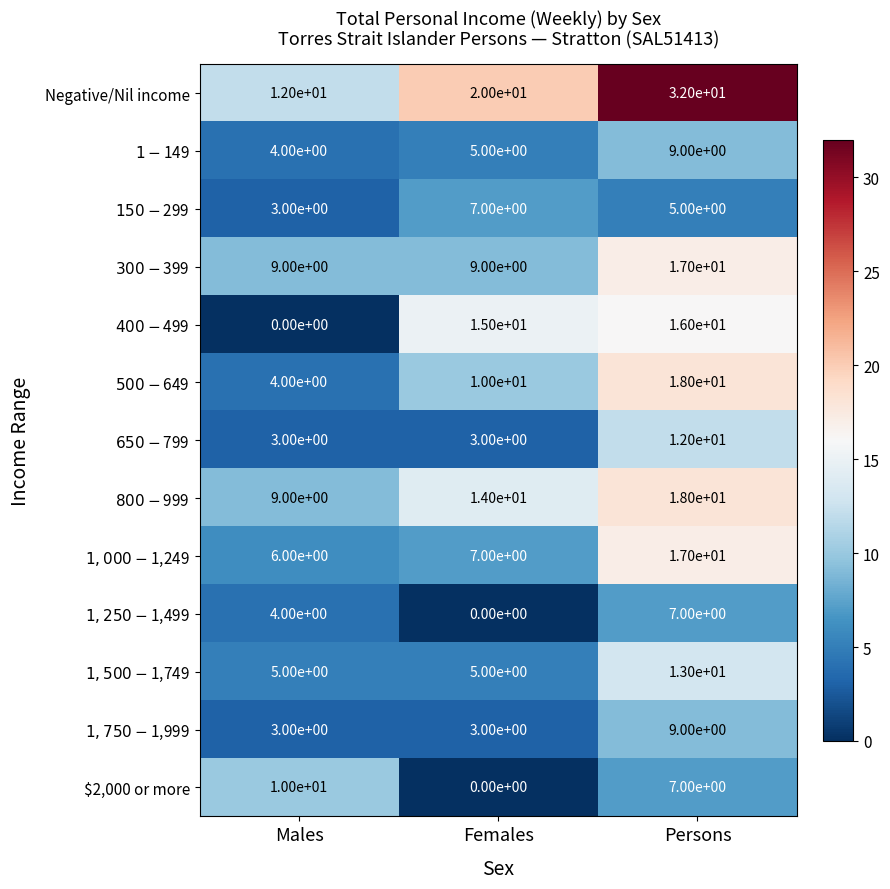

Where does the $2,000 or more series first go above 7?

Males